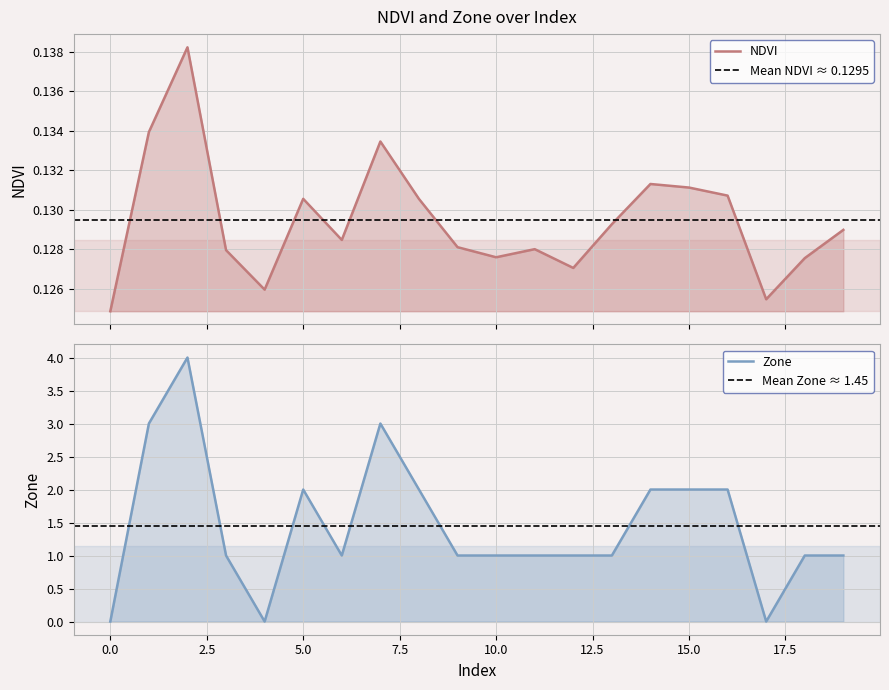

After their last crossing, which series has the higher values: Zone or NDVI?

Zone